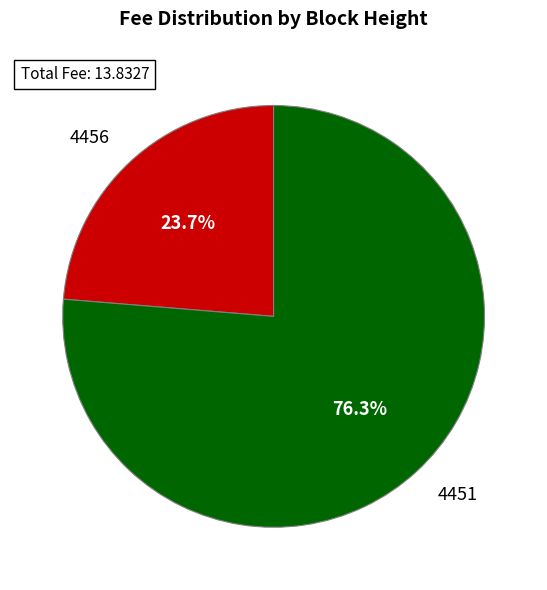

What is the smallest slice in the pie chart?

4456